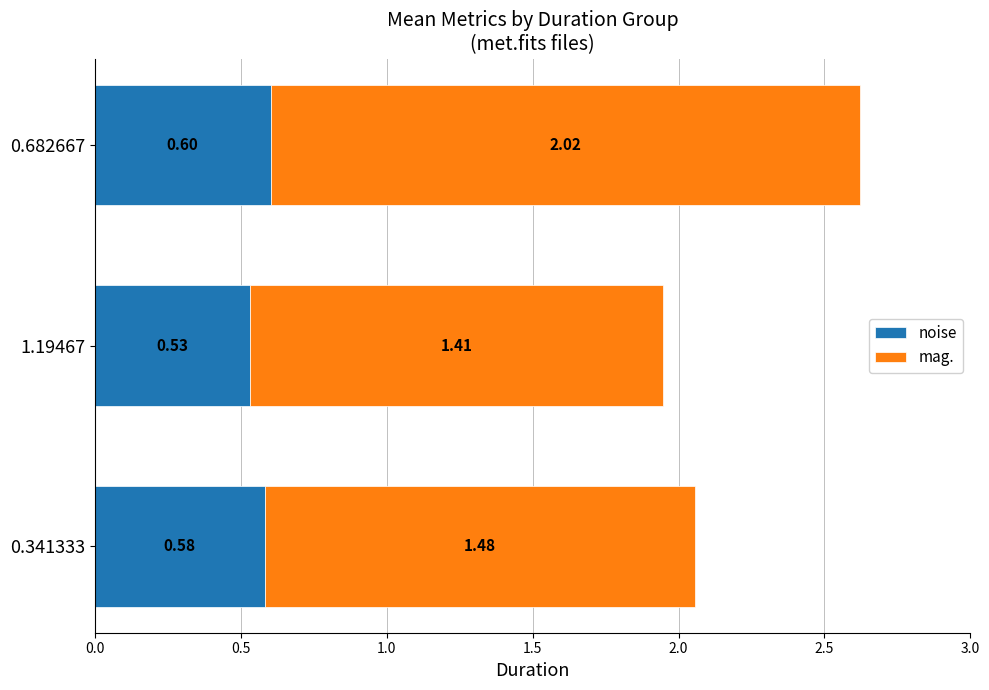

What is the total value across all series at 1.19467?

1.9